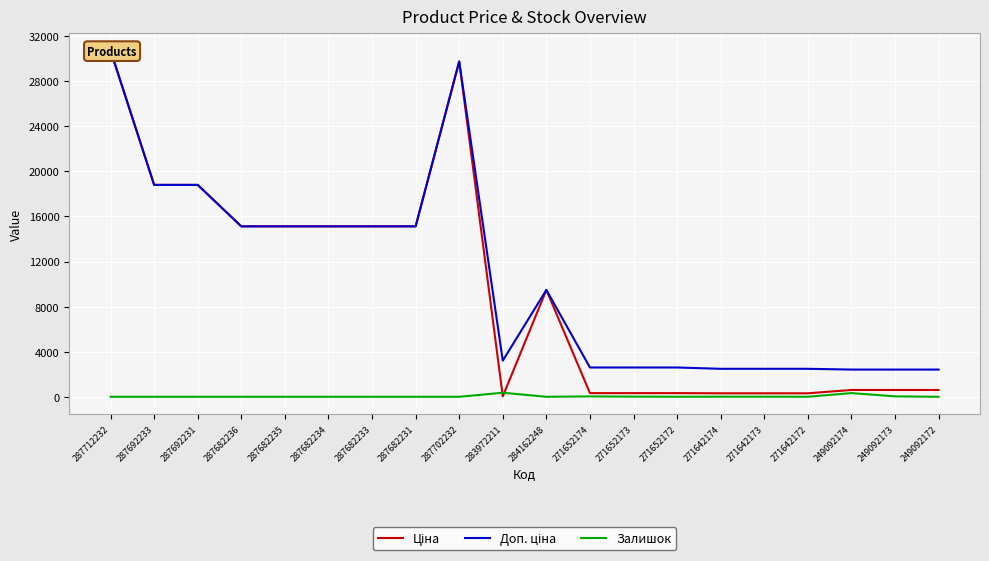

Is it true that Ціна equals 19.2 at 283972211?

False